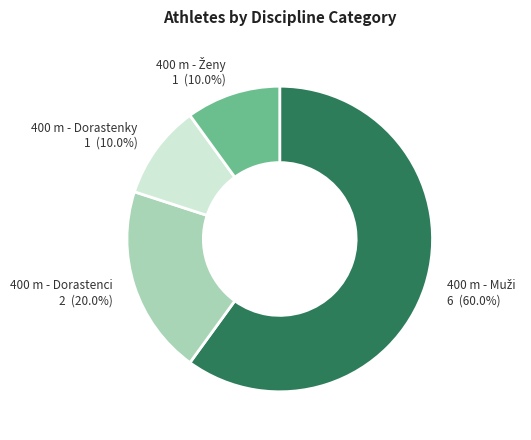

How many segments does this pie chart have?

4